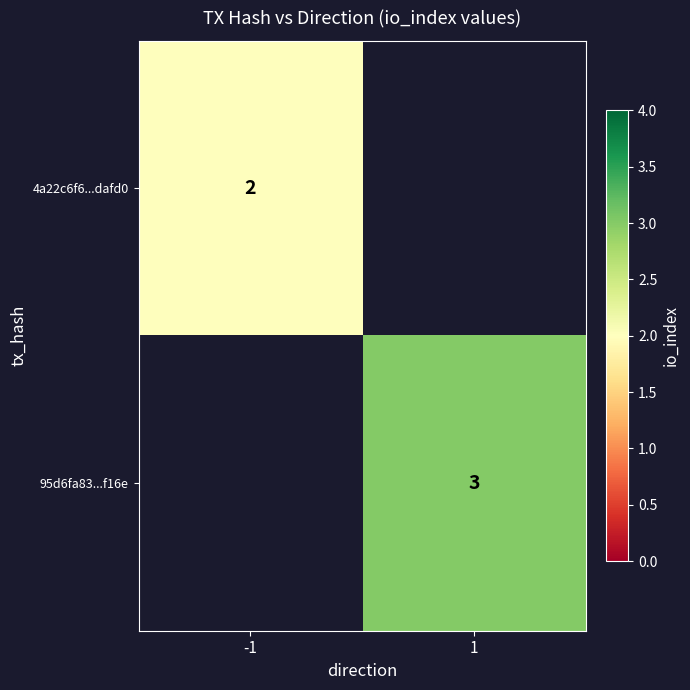

Is it true that 95d6fa83...f16e equals 2 at 1?

False